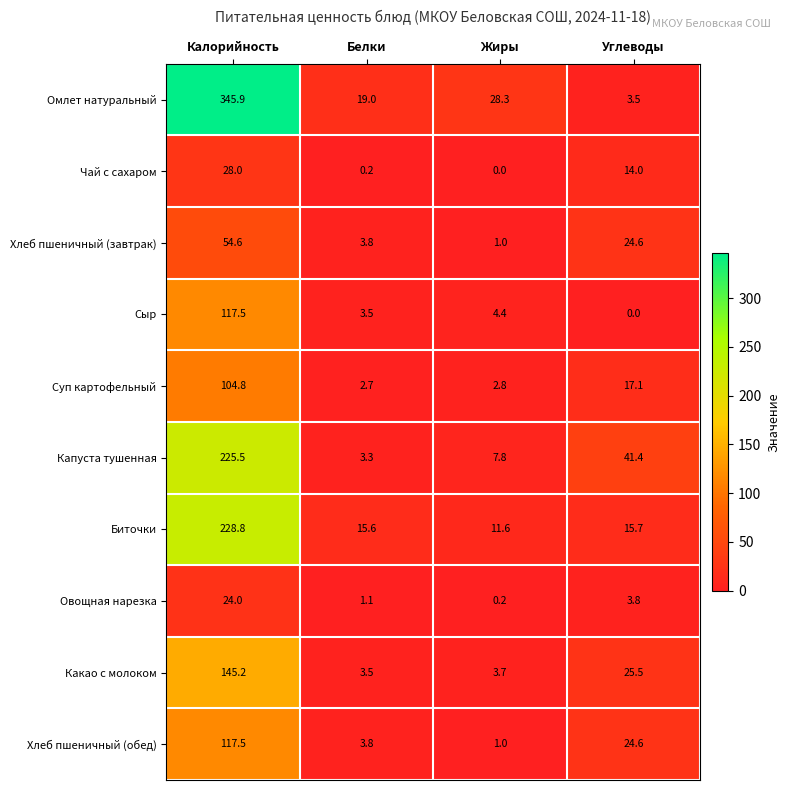

At which category is the sum across all series the highest?

Калорийность